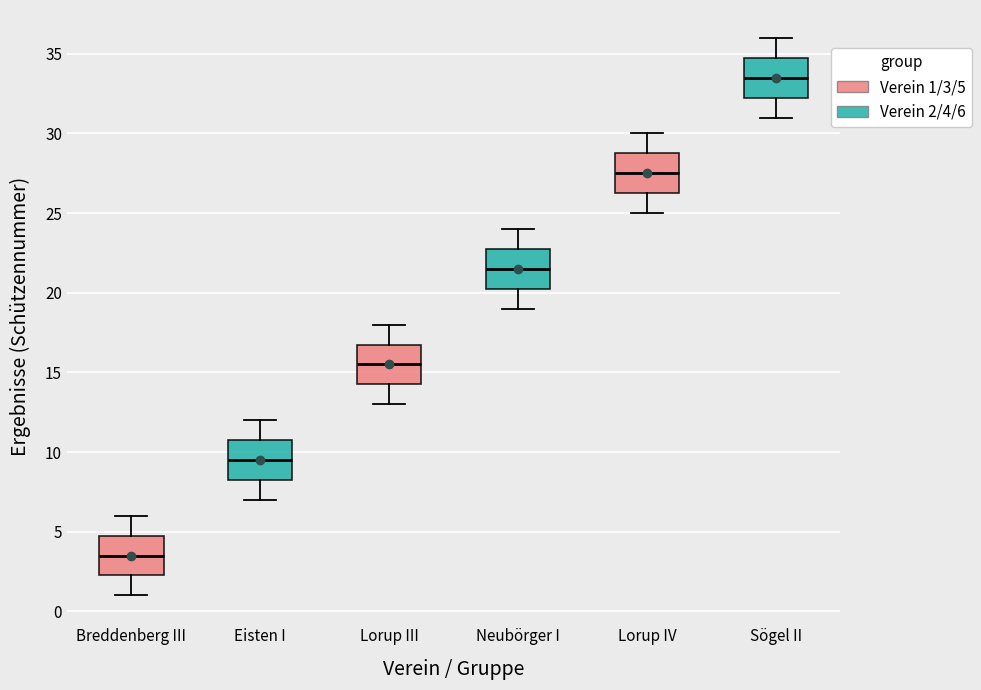

Where does the median line of the box for Breddenberg III sit on the y-axis? The values are not printed on the chart, so give them approximately, as read against the axis.

3.5